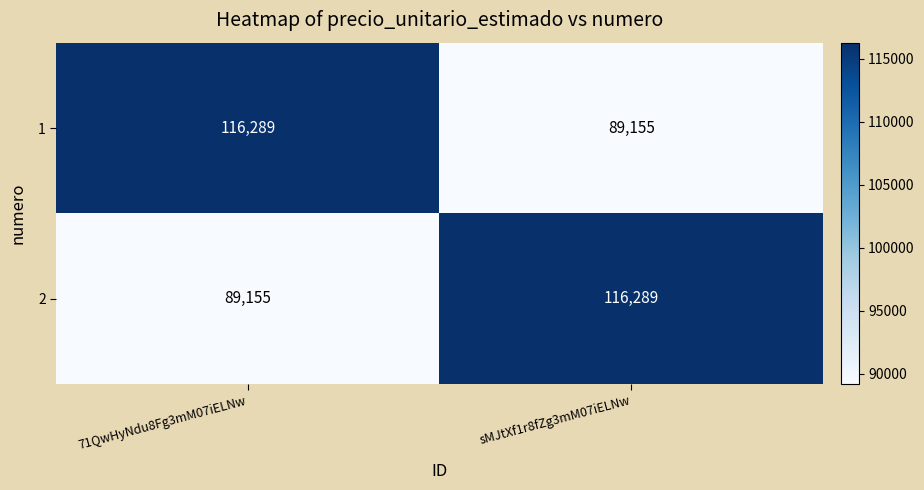

What is the spread (max minus min) of values at 71QwHyNdu8Fg3mM07iELNw?

27134